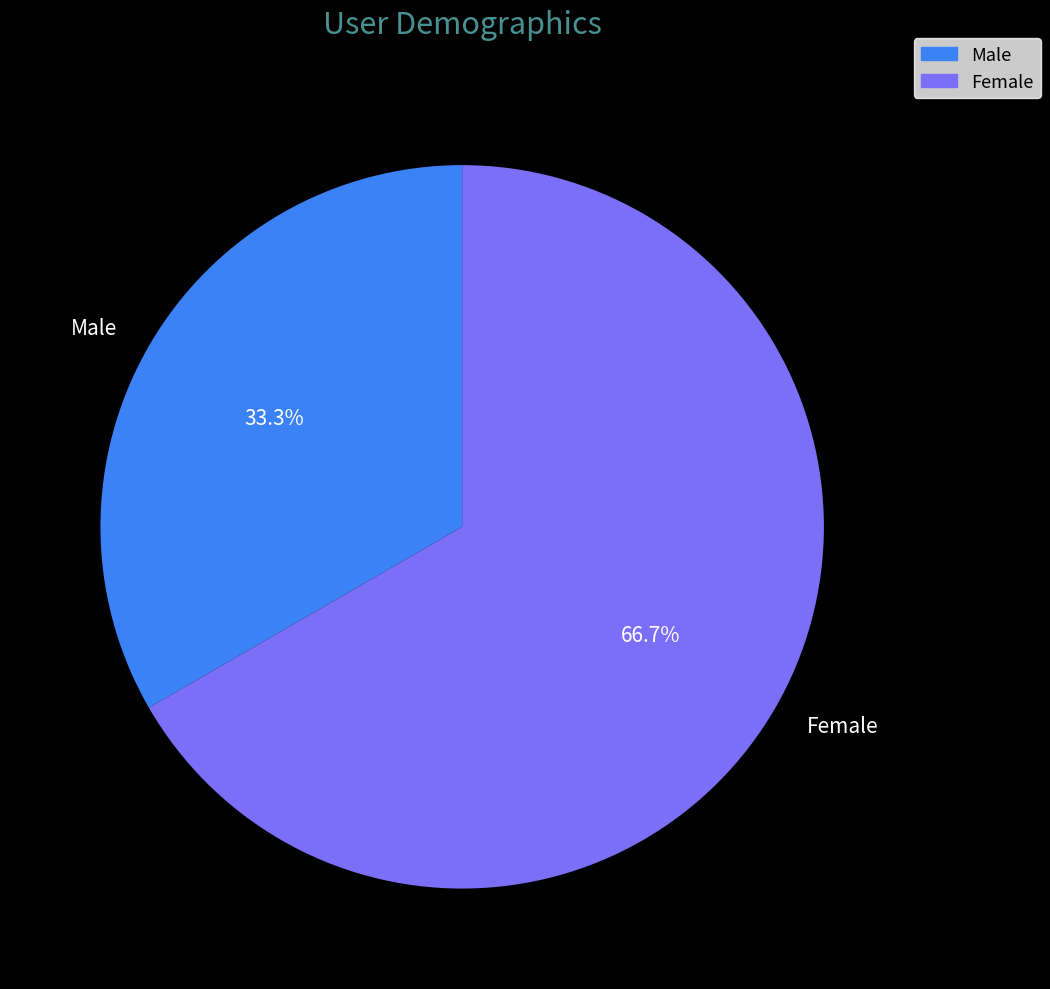

Which category has the biggest portion of the pie?

Female